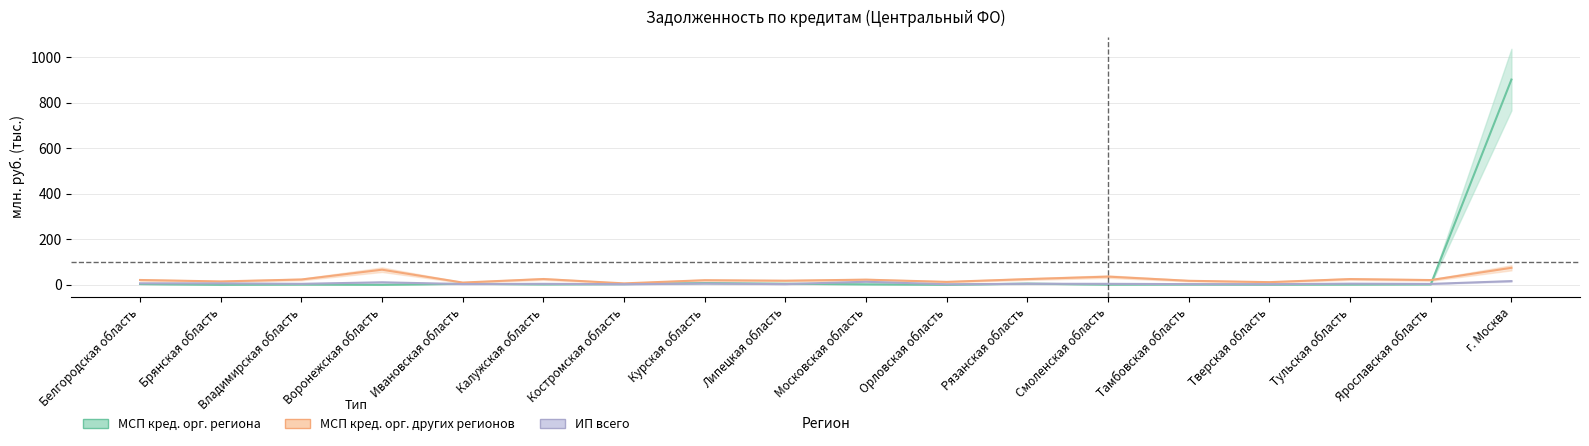

Is it true that ИП всего equals 4.0 at Московская область?

False